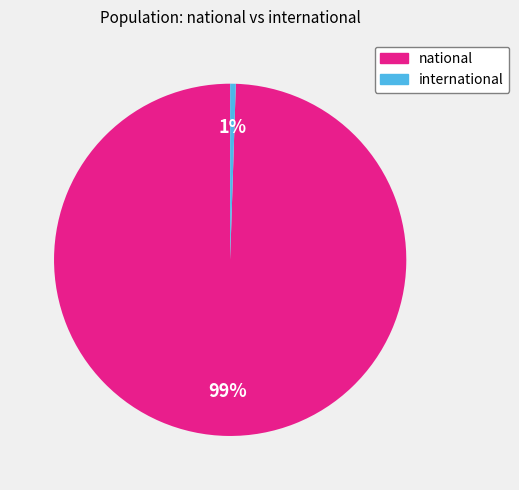

Does national account for over 50% of the chart?

Yes